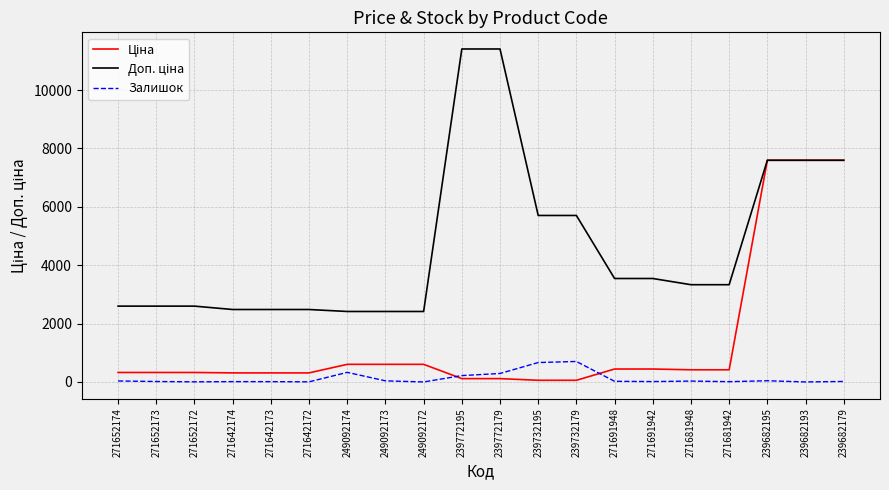

How many series are shown in this chart?

3